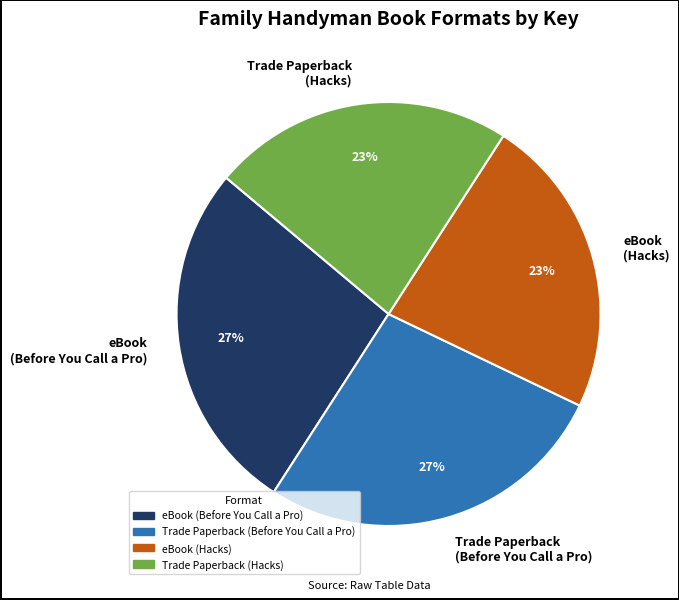

To the nearest percent, what portion does eBook (Hacks) represent?

23%